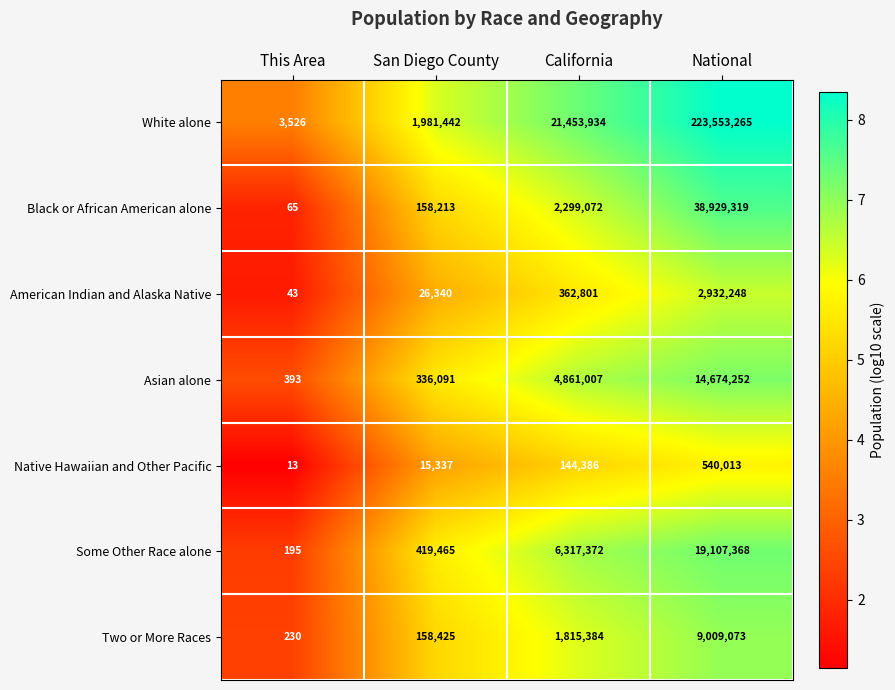

How many data points in American Indian and Alaska Native are less than 362801?

2